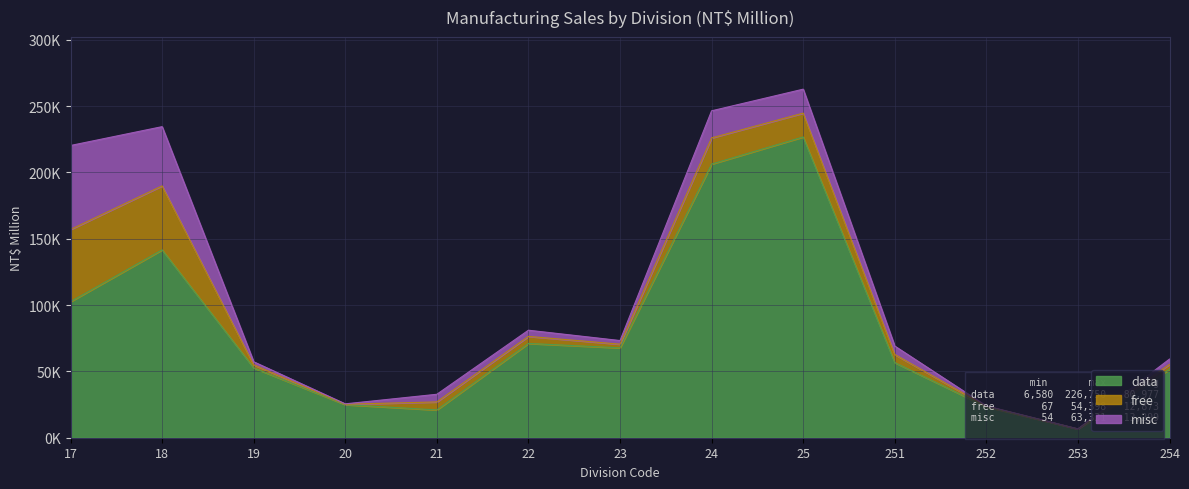

At which category does misc reach its first local peak?

21